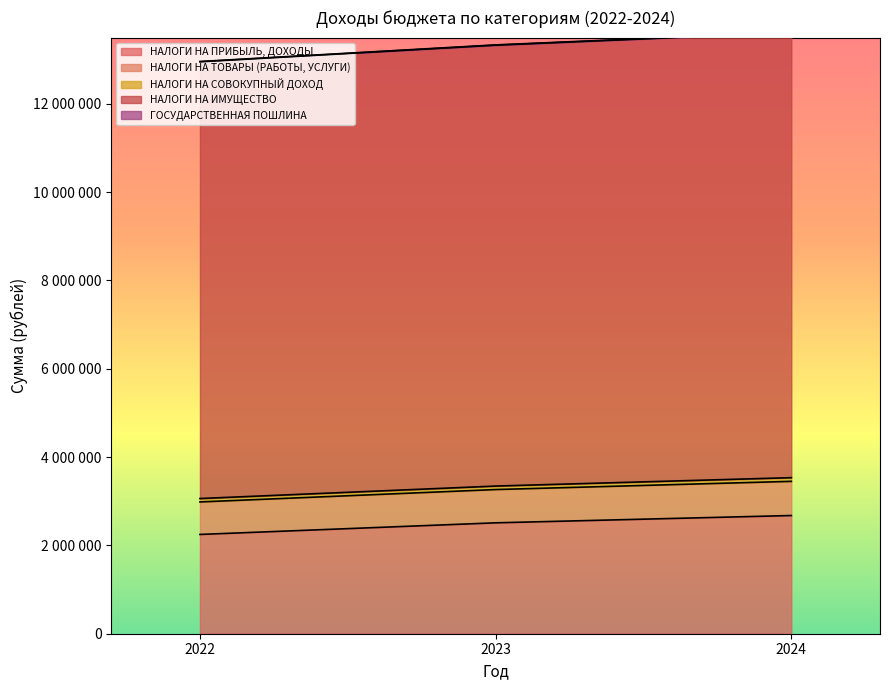

Rank the categories by НАЛОГИ НА ТОВАРЫ (РАБОТЫ, УСЛУГИ) value from highest to lowest.

2024, 2023, 2022